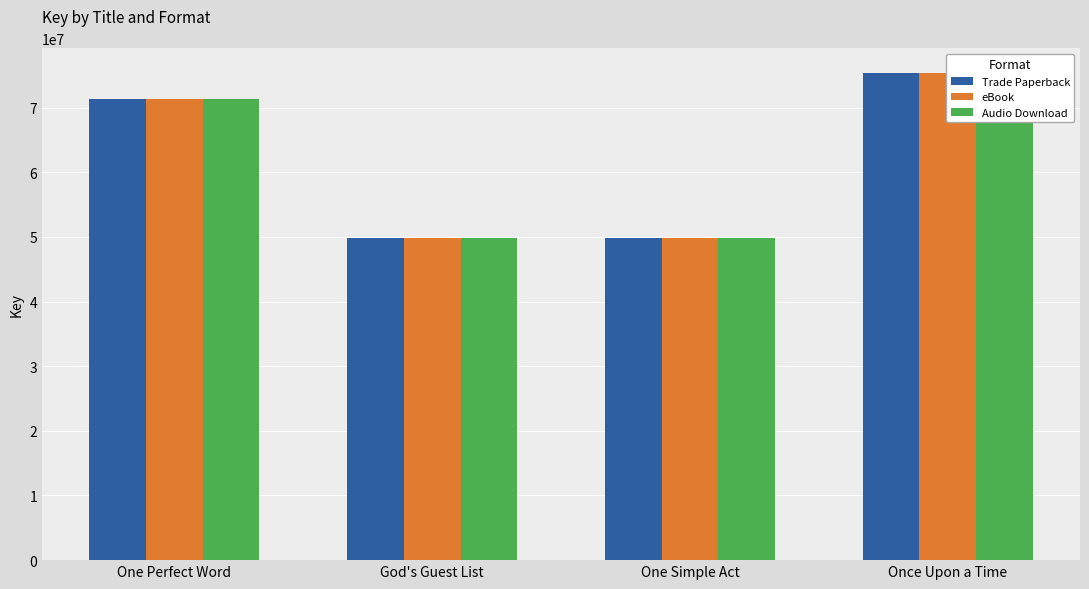

What is the label of the 4th bar from the right?

One Perfect Word